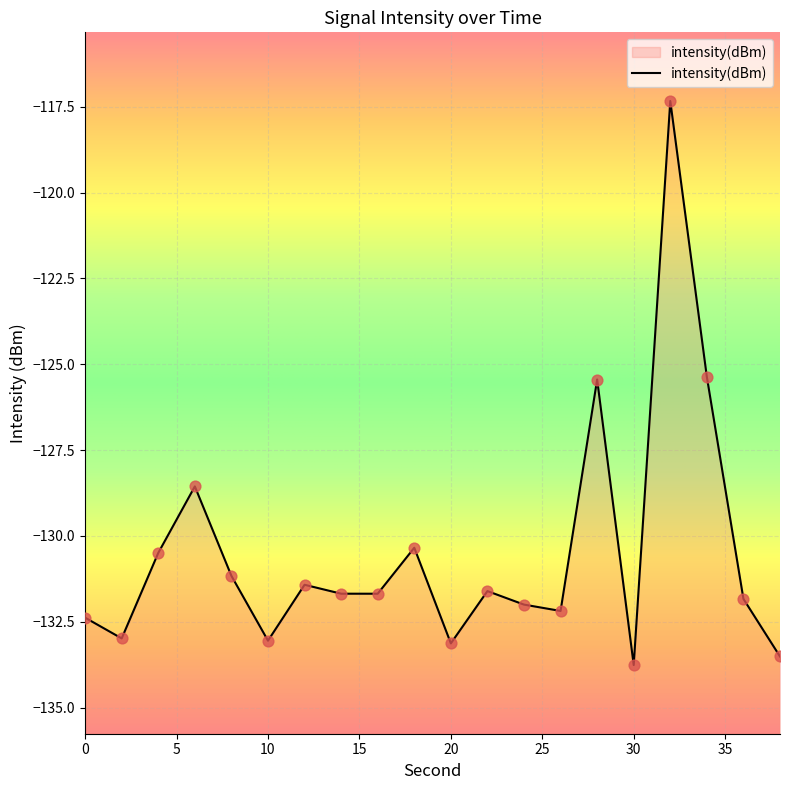

What is the change in value from 2 to 36?

+1.2